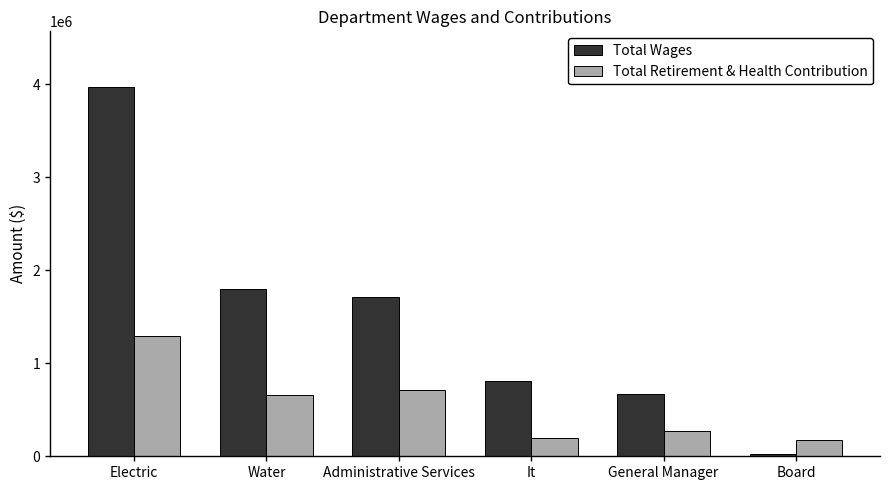

Which series changed the most between Electric and General Manager?

Total Wages